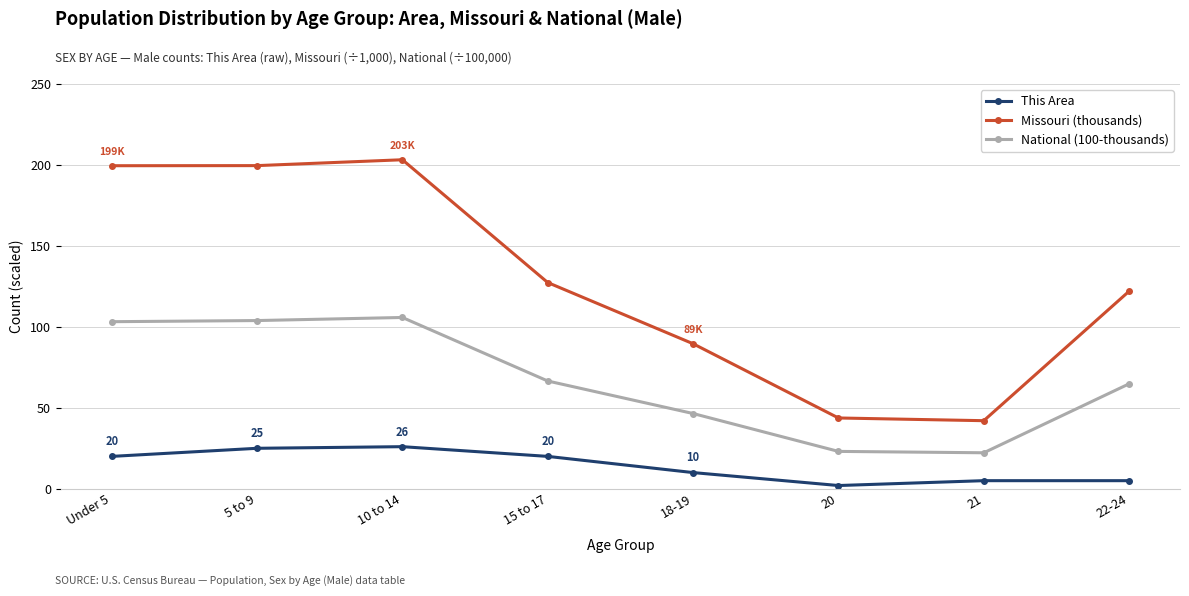

Read the Missouri (thousands) value at Under 5.

199.5